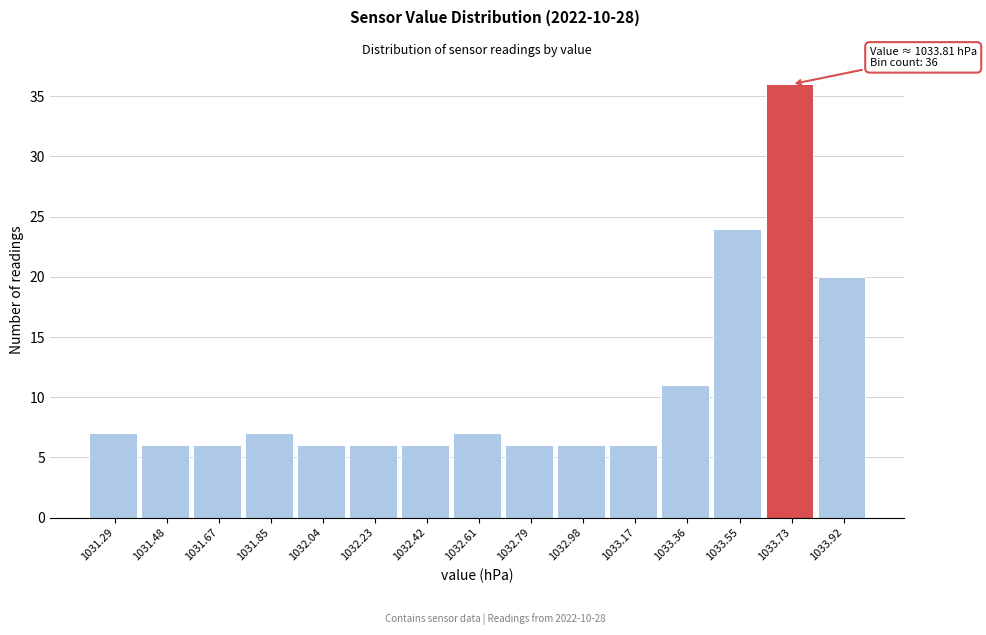

Reading left to right, list all the values displayed in this chart.

7	6	6	7	6	6	6	7	6	6	6	11	24	36	20